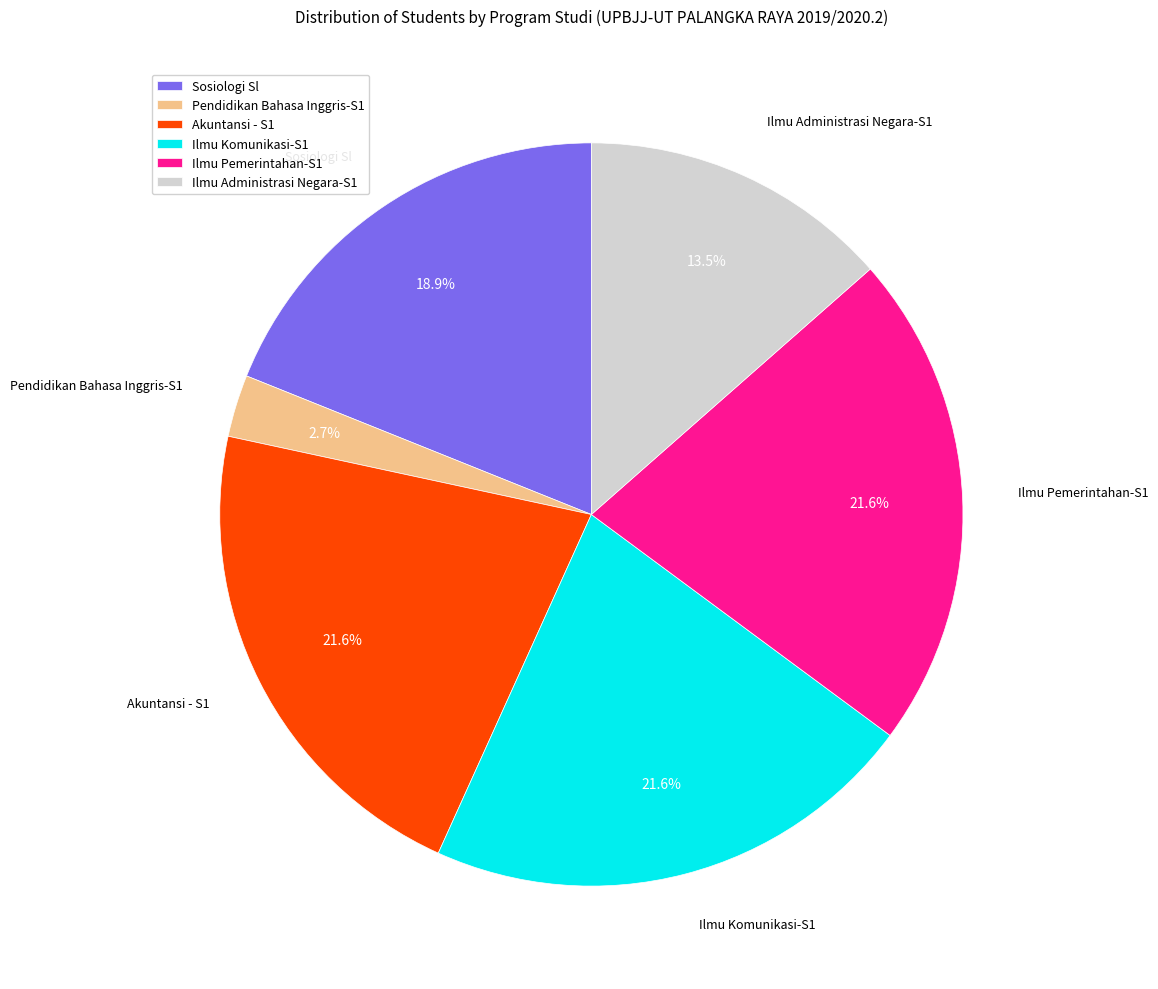

True or false: Akuntansi - S1 accounts for 22% of the total.

True